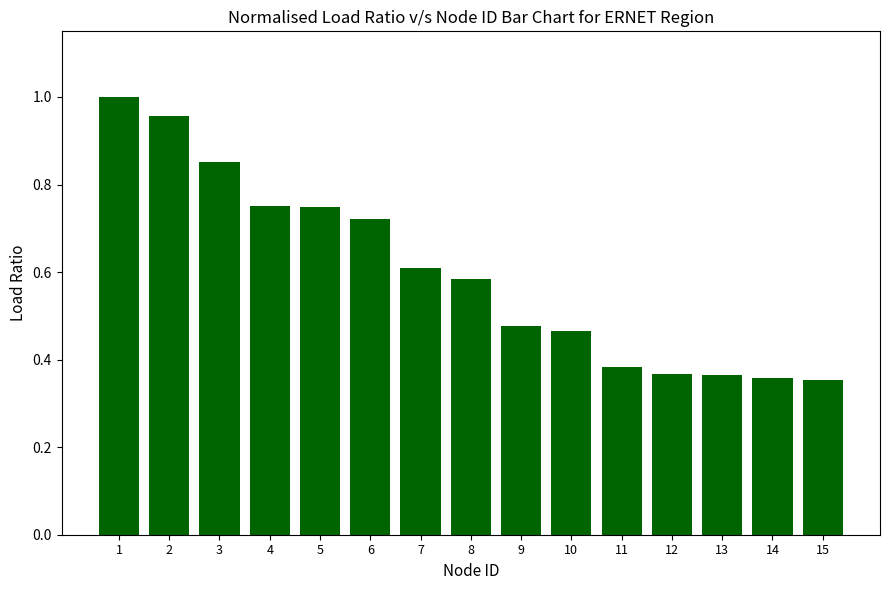

What is the sum of the values at 5 and 15?

1.1